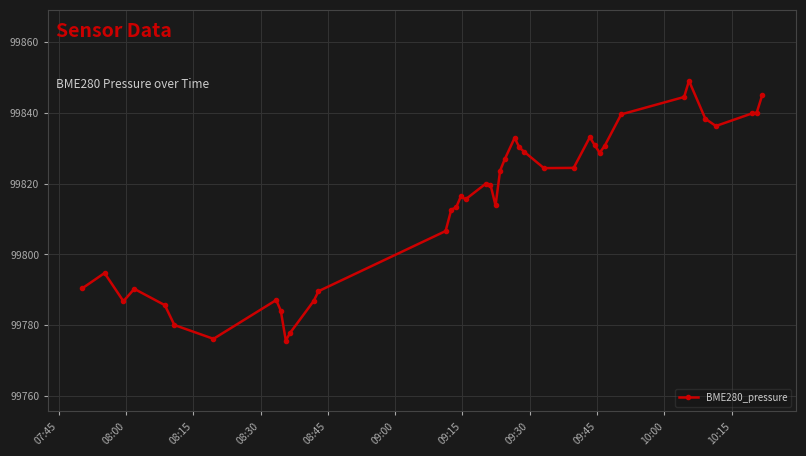

What is the greatest value displayed?

99849.0